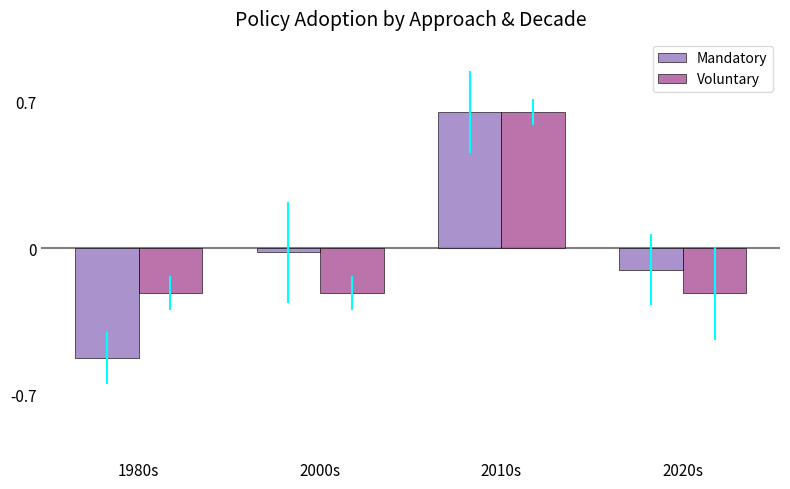

List the labels in order of Mandatory value, smallest first.

1980s, 2020s, 2000s, 2010s